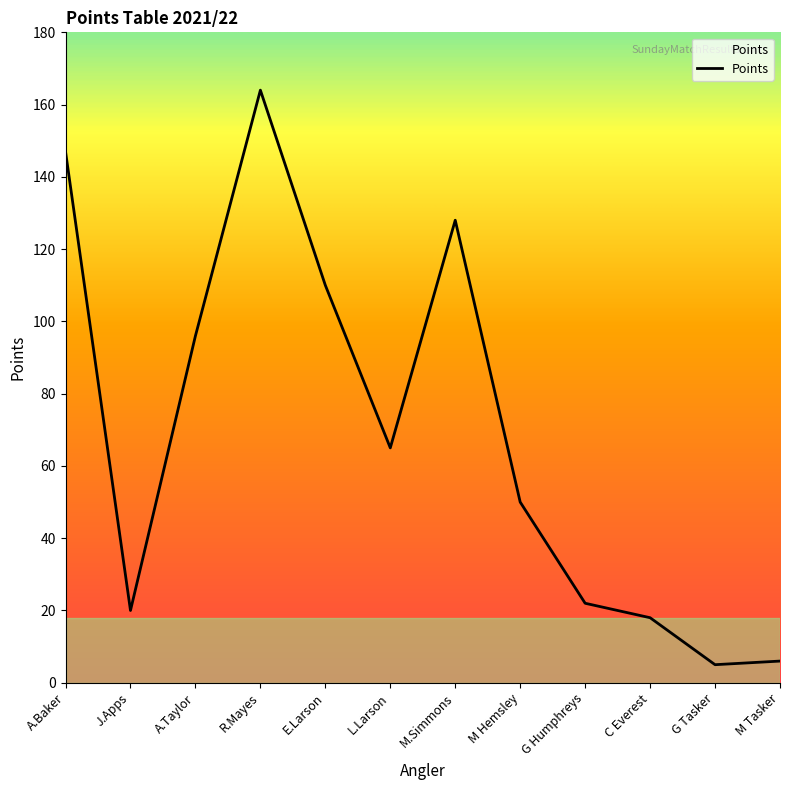

What is the minimum value shown in the chart?

5.0